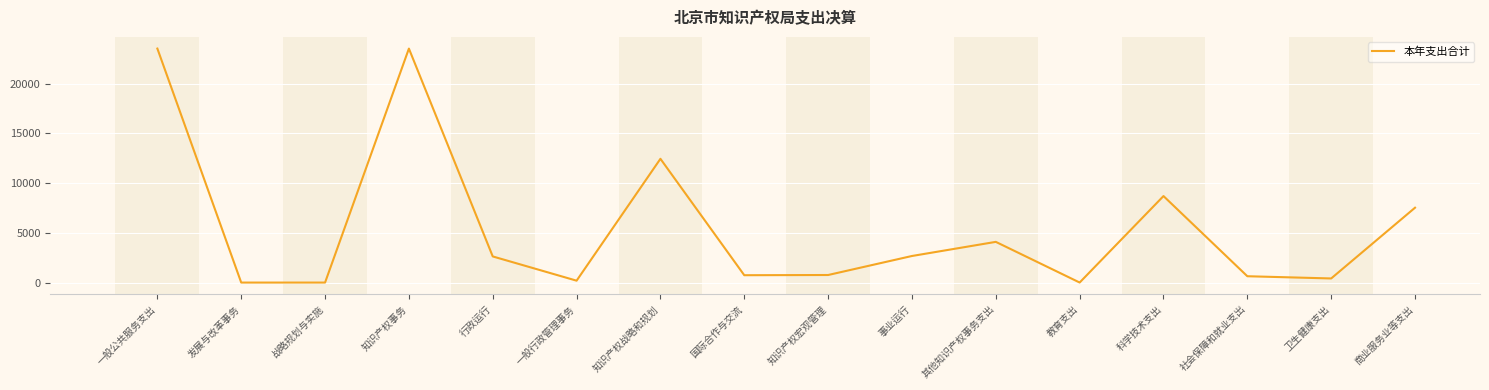

What is the greatest value displayed?

23525.0